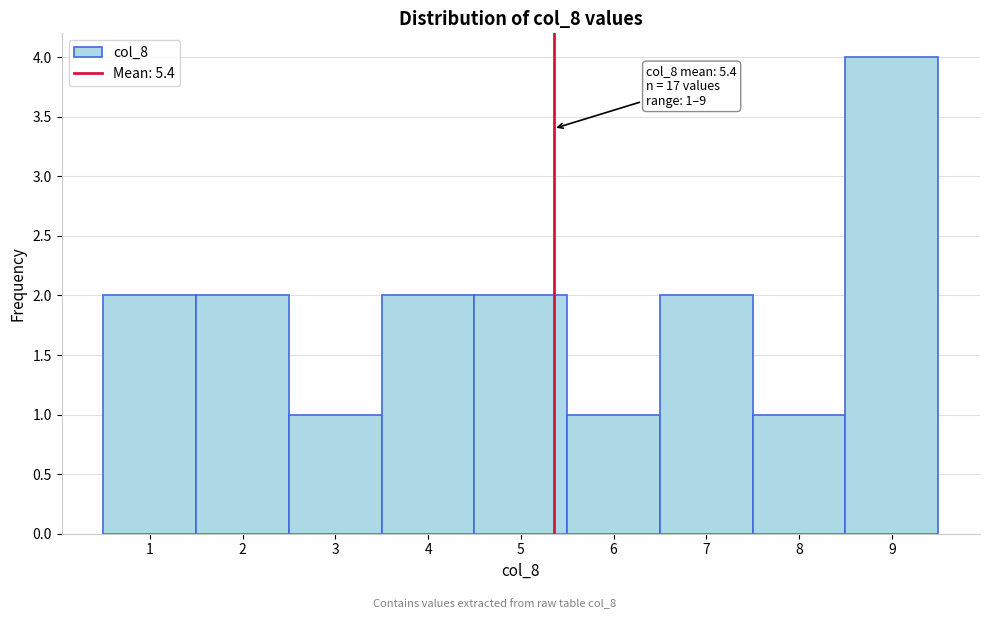

Over which range of the x-axis is the bar tallest?

8.5 to 9.5